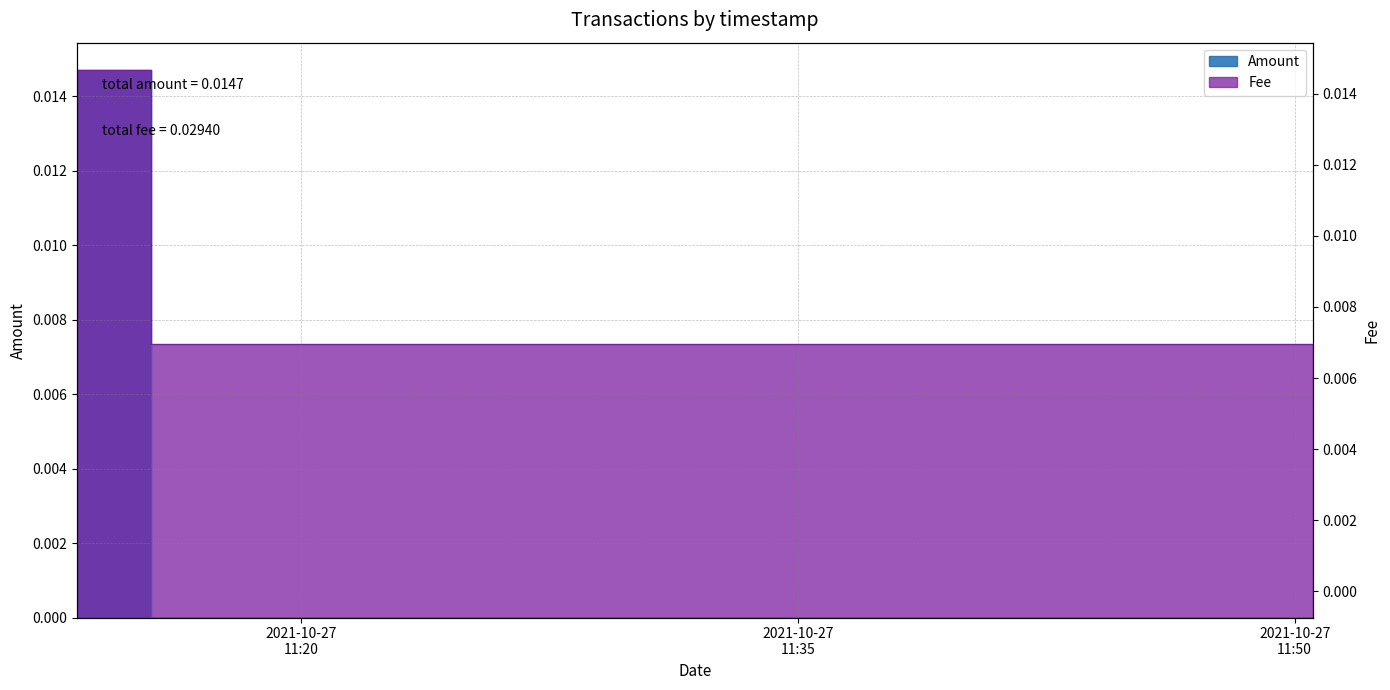

Is it true that Fee equals 0.0 at 2021-10-27 11:13:14?

False